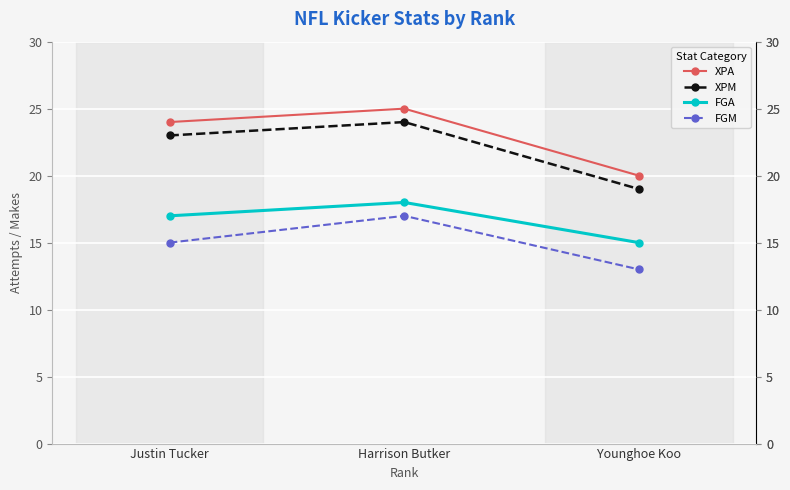

What is the label of the 3rd point from the left?

Younghoe Koo